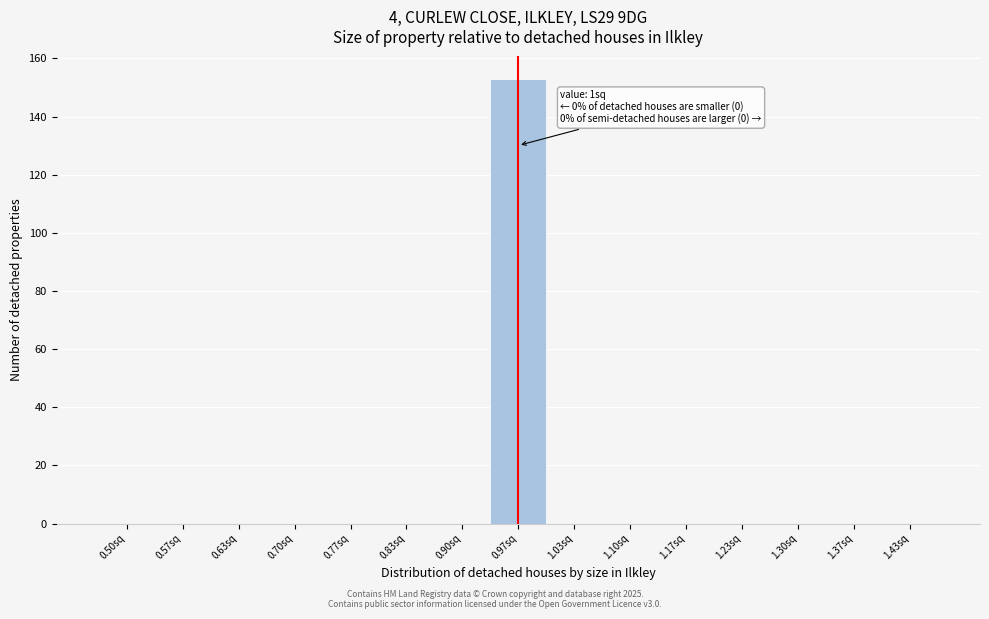

Reading right to left, extract all data points from this chart.

1.43sq=0	1.37sq=0	1.30sq=0	1.23sq=0	1.17sq=0	1.10sq=0	1.03sq=0	0.97sq=153	0.90sq=0	0.83sq=0	0.77sq=0	0.70sq=0	0.63sq=0	0.57sq=0	0.50sq=0